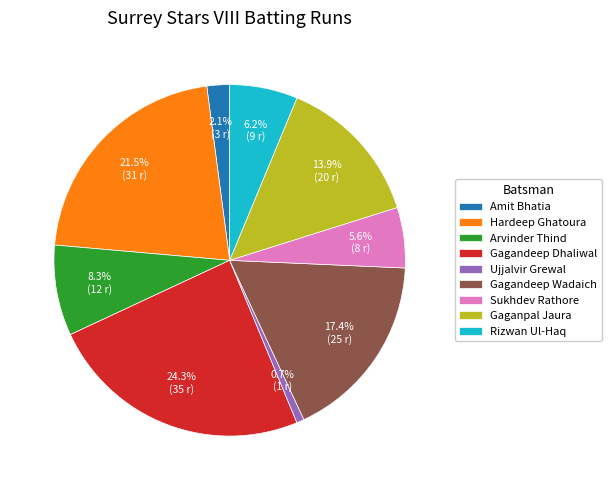

Count the number of slices in the pie.

9